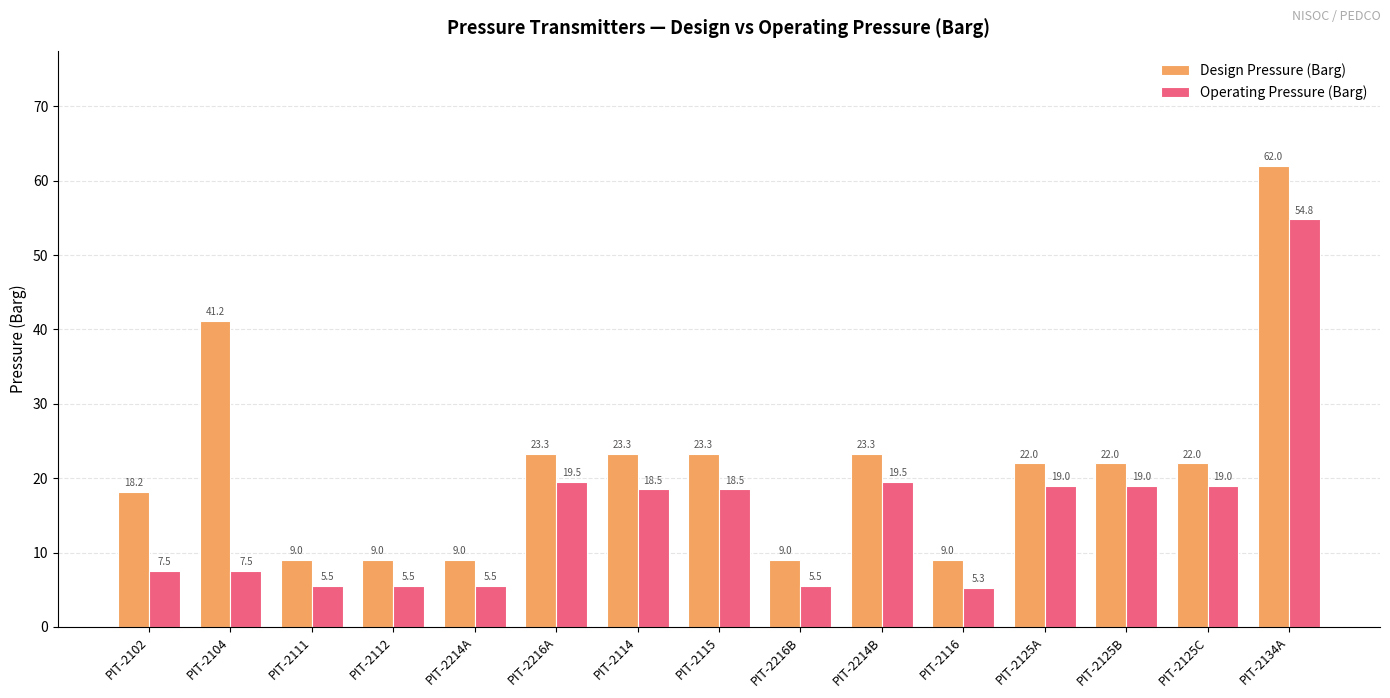

Which series has the largest range (max minus min)?

Design Pressure (Barg)